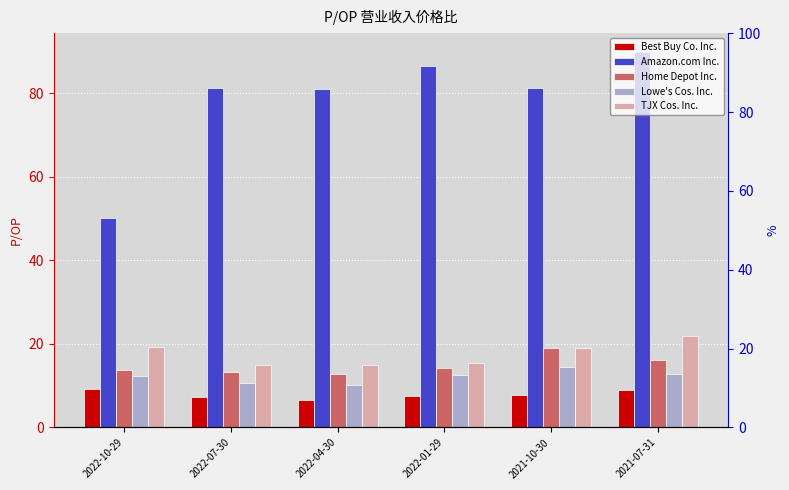

What is the greatest value displayed?

89.9